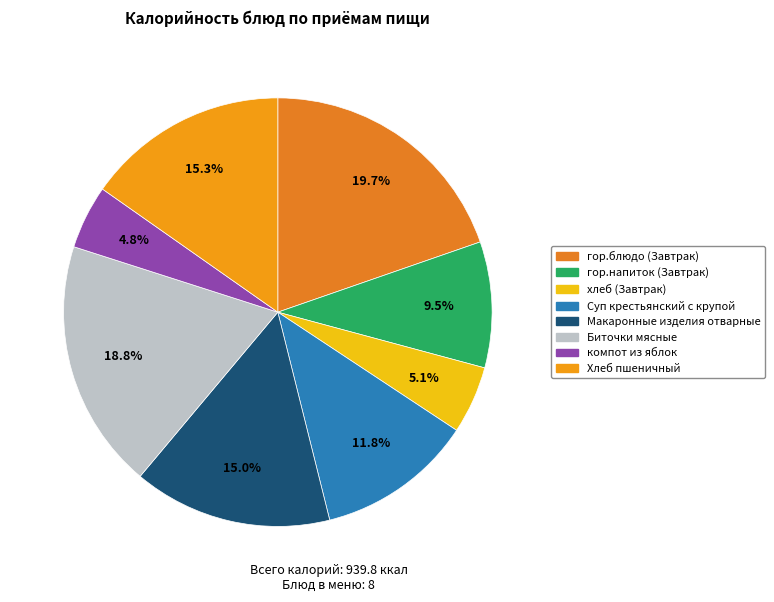

Does Хлеб пшеничный account for over 50% of the chart?

No